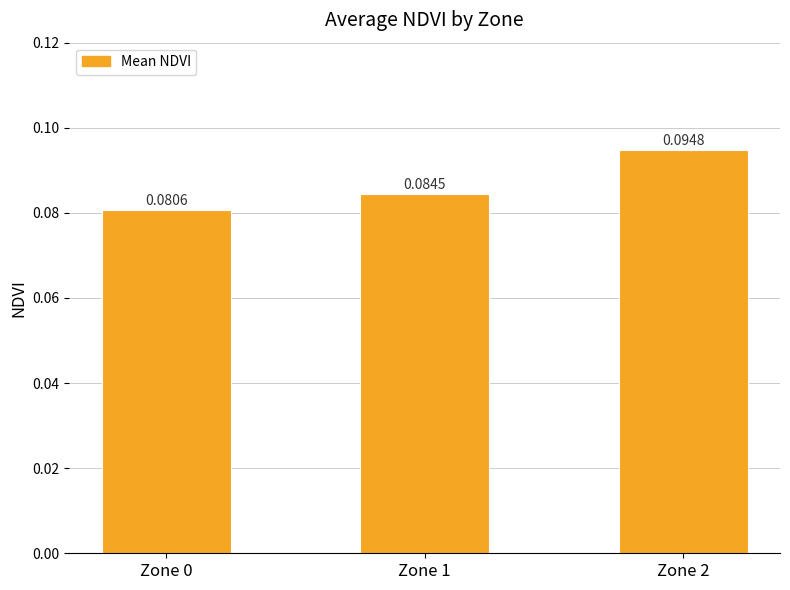

Does the chart contain stacked bars?

No